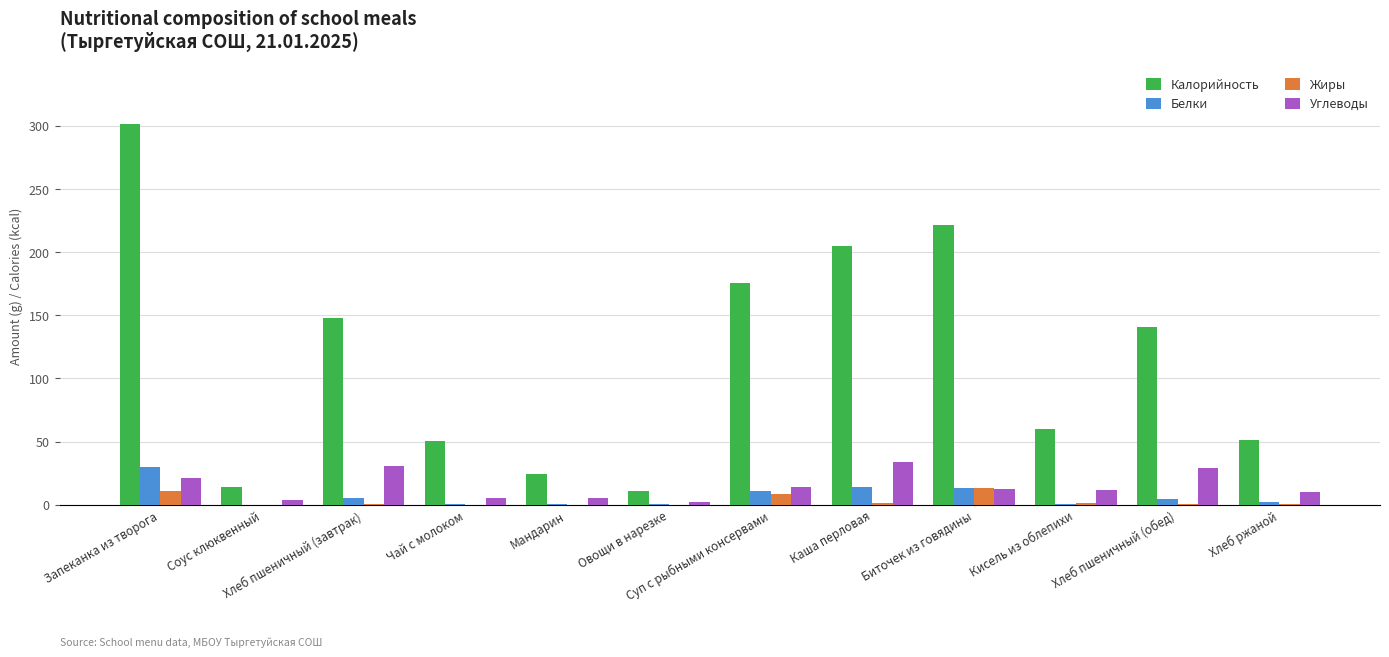

What is the highest value of the Жиры series?

13.0